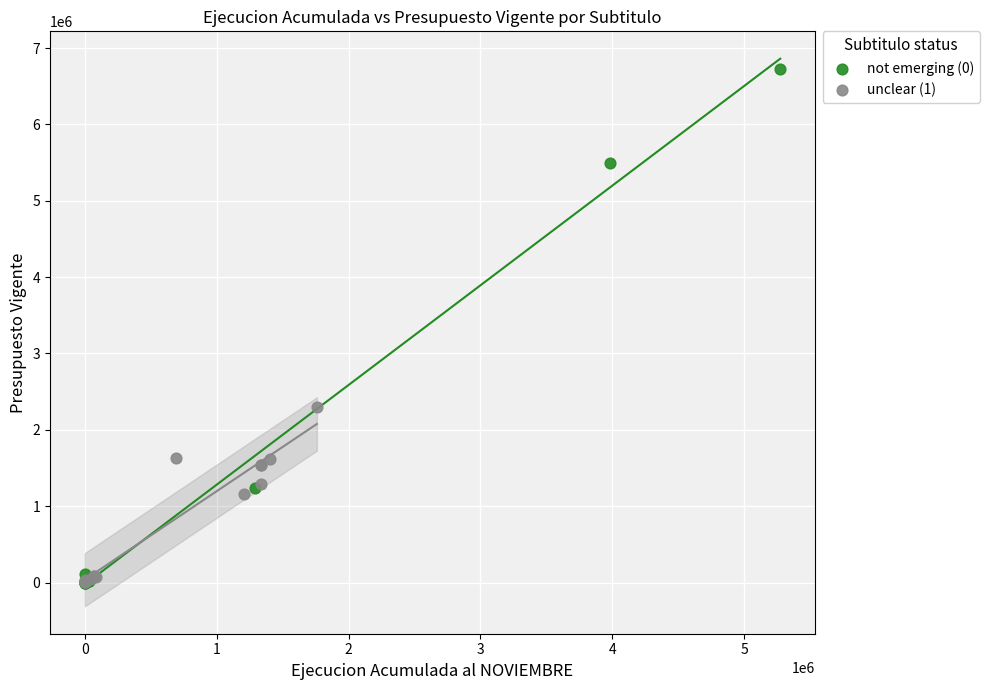

Which series has the widest spread of Y values?

not emerging (0)